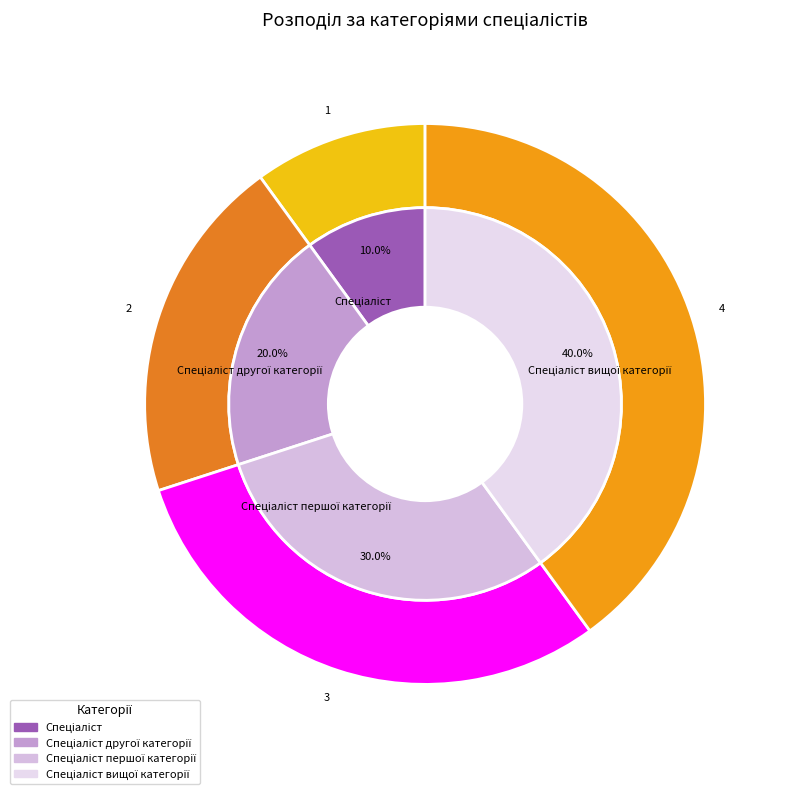

Count the number of slices in the pie.

4